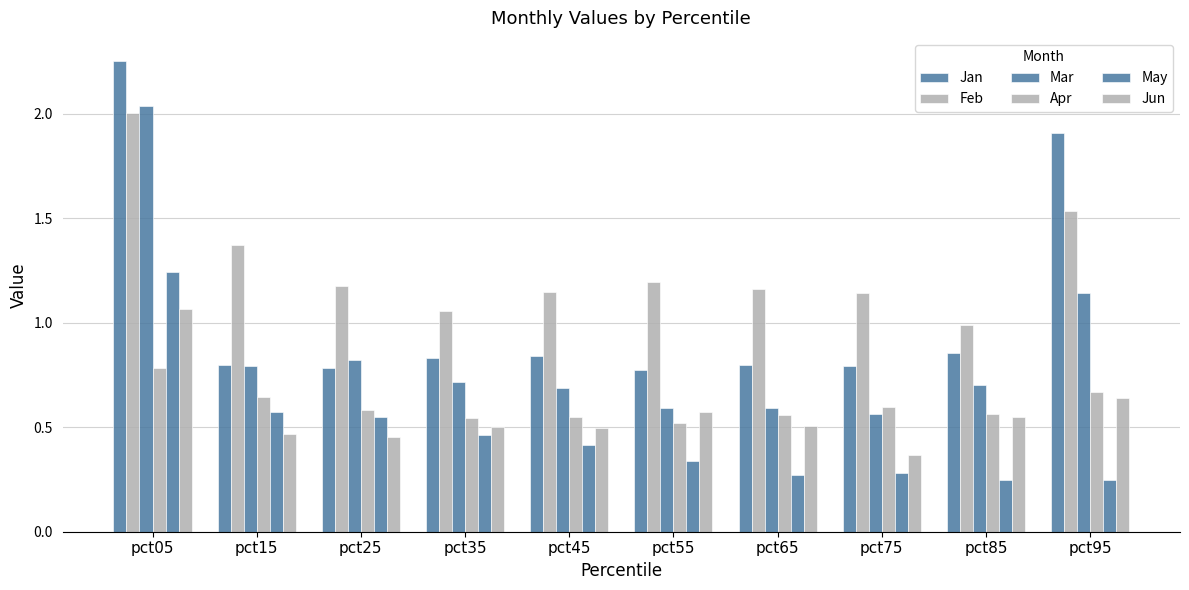

Reading left to right, list all the values displayed in this chart.

Jan: 2.3	0.8	0.8	0.8	0.8	0.8	0.8	0.8	0.9	1.9
Feb: 2.0	1.4	1.2	1.1	1.1	1.2	1.2	1.1	1.0	1.5
Mar: 2.0	0.8	0.8	0.7	0.7	0.6	0.6	0.6	0.7	1.1
Apr: 0.8	0.6	0.6	0.5	0.6	0.5	0.6	0.6	0.6	0.7
May: 1.2	0.6	0.6	0.5	0.4	0.3	0.3	0.3	0.2	0.2
Jun: 1.1	0.5	0.5	0.5	0.5	0.6	0.5	0.4	0.5	0.6